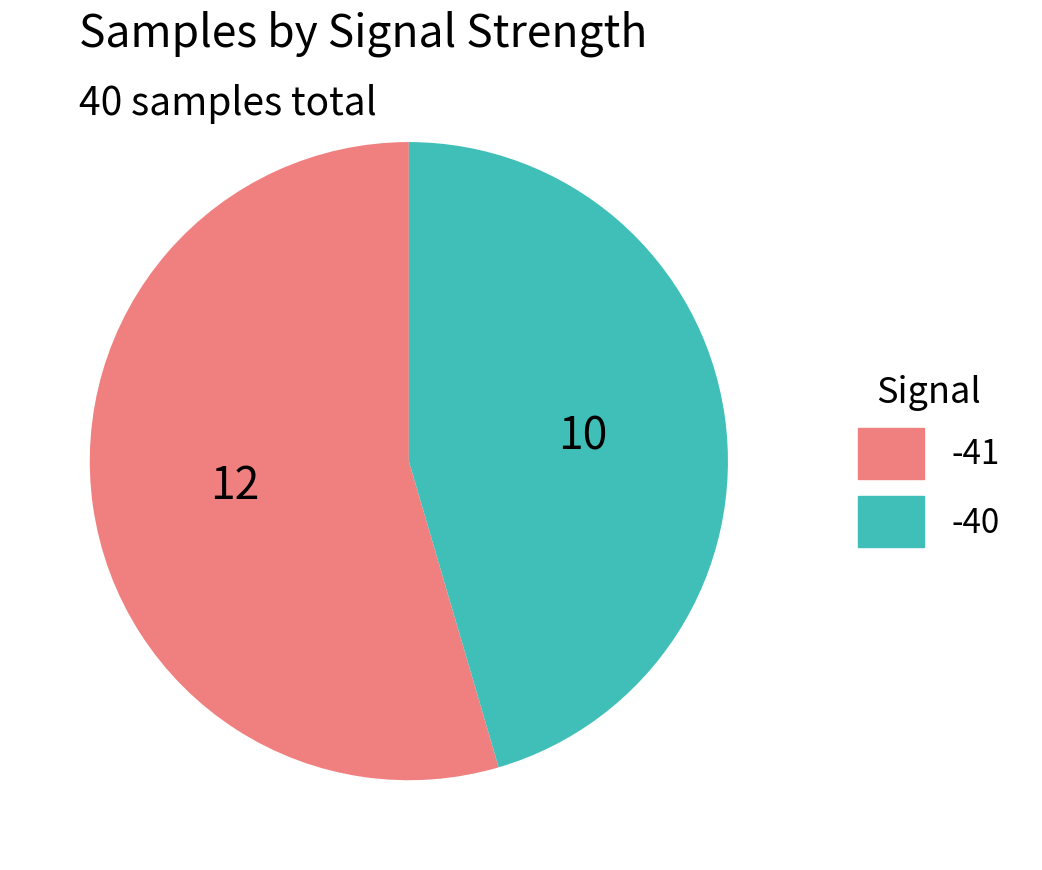

Count the number of slices in the pie.

2